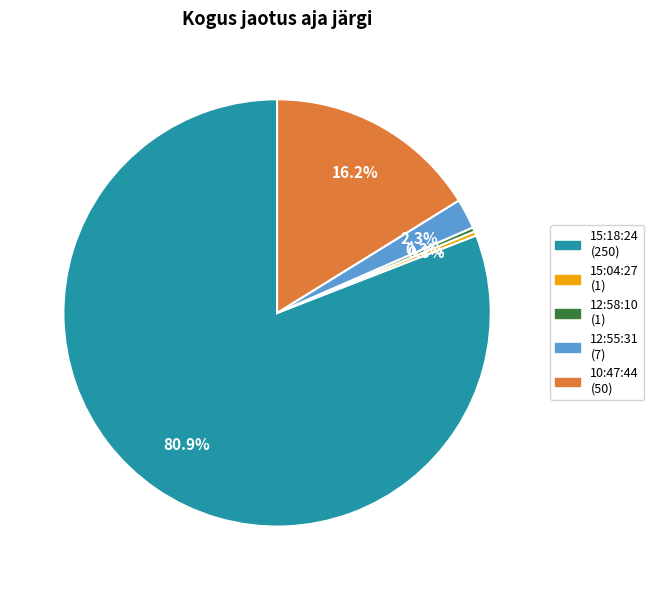

Is it true that 10:47:44 is 16% of the pie?

True